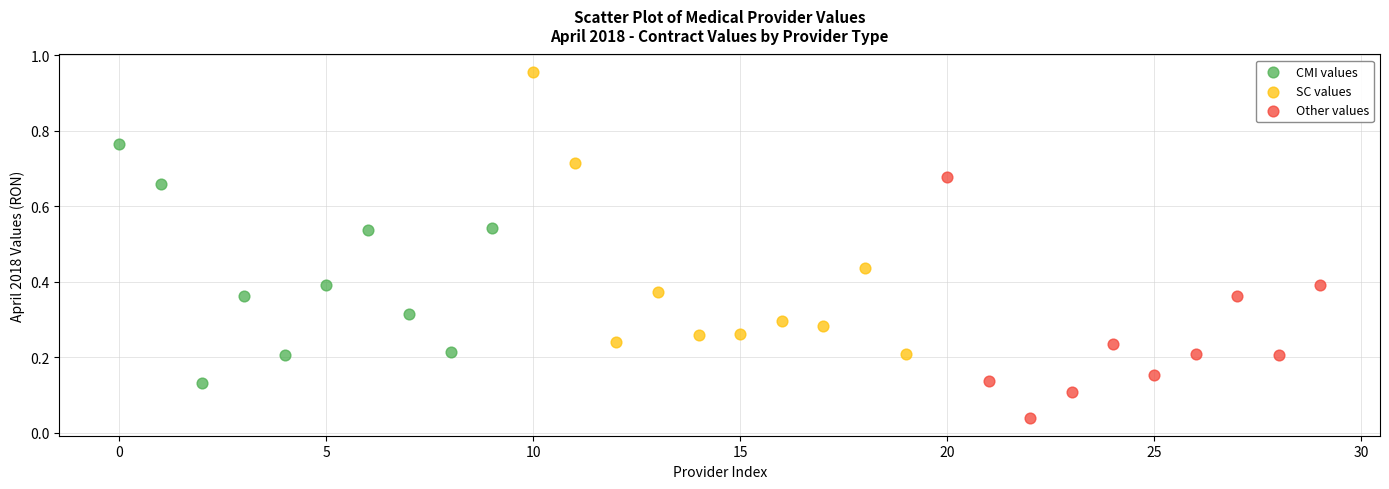

Which series reaches the minimum Y coordinate?

Other values